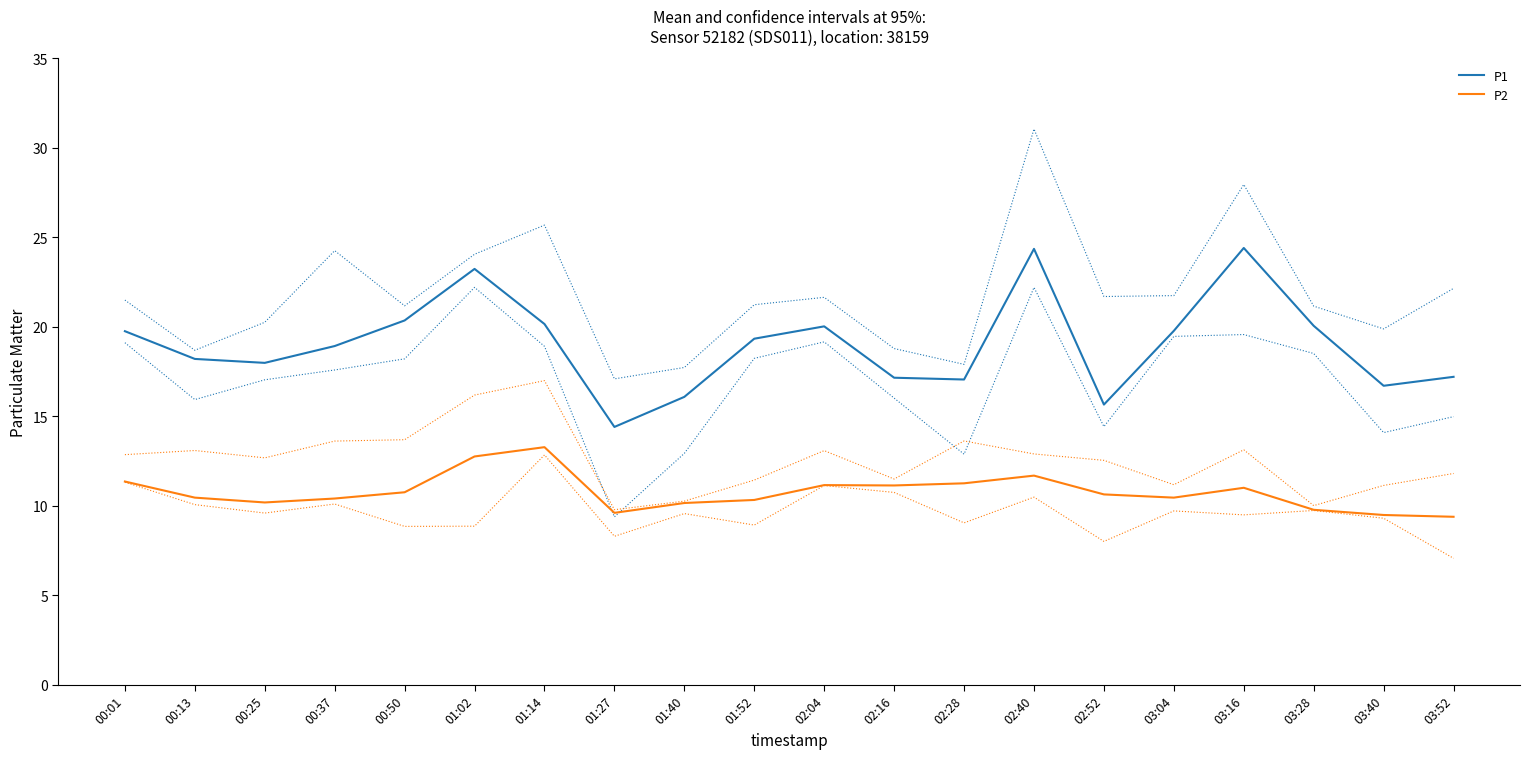

What is the difference between the highest and lowest values at 01:52?

9.0